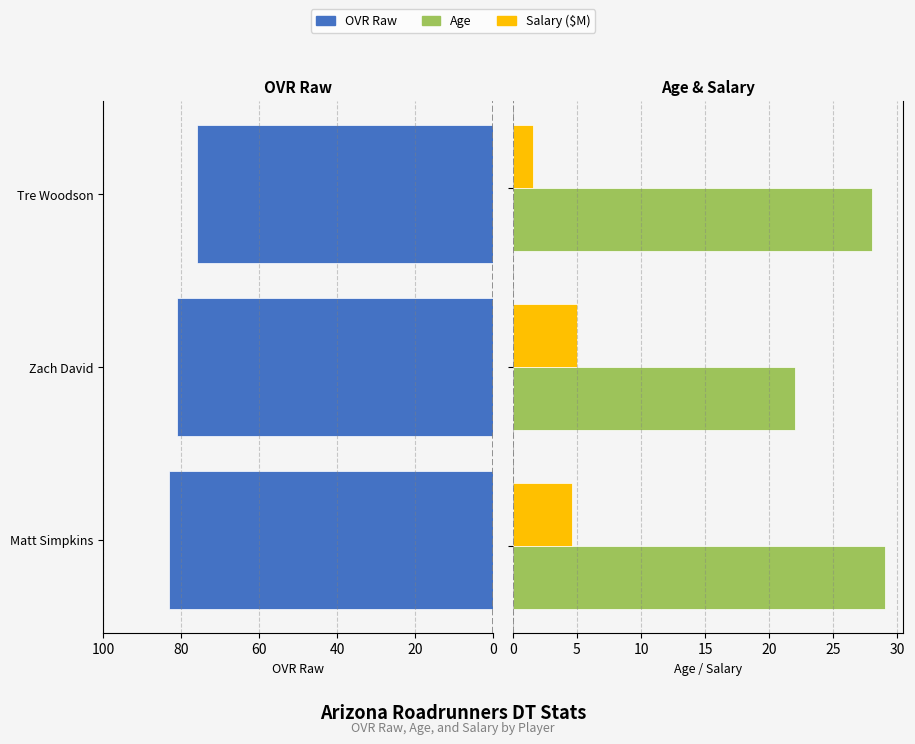

What is the difference between the maximum and minimum values in the salary series?

3.4